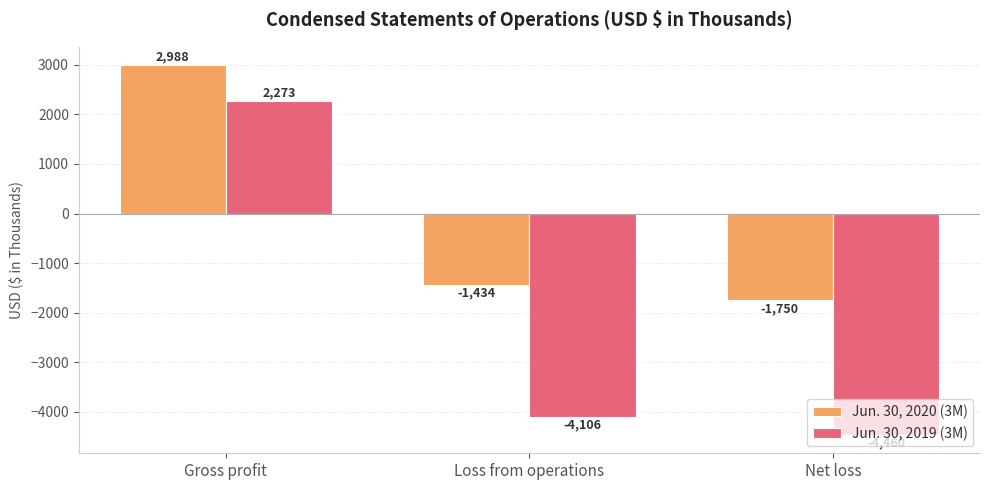

At which label does Jun. 30, 2020 (3M) reach its peak?

Gross profit